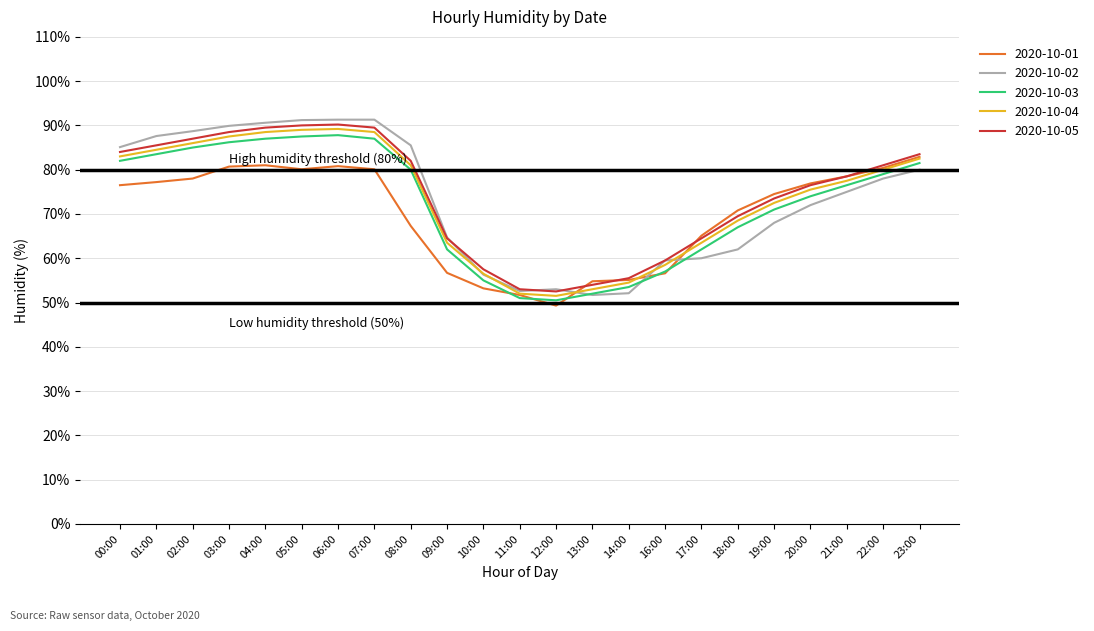

Is the value of 2020-10-05 at 11:00 greater than the value of 2020-10-01 at 09:00?

No